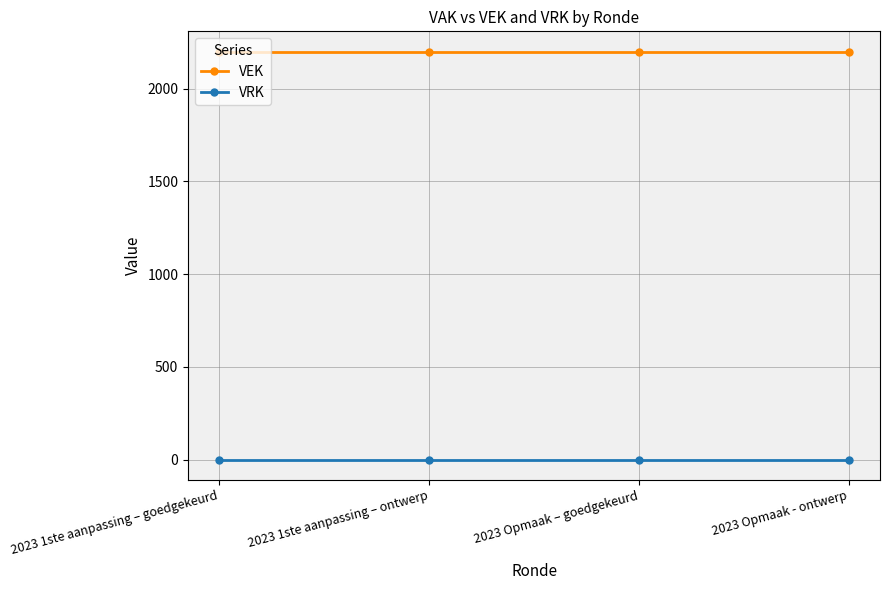

What is the label of the 1st point from the left?

2023 1ste aanpassing – goedgekeurd